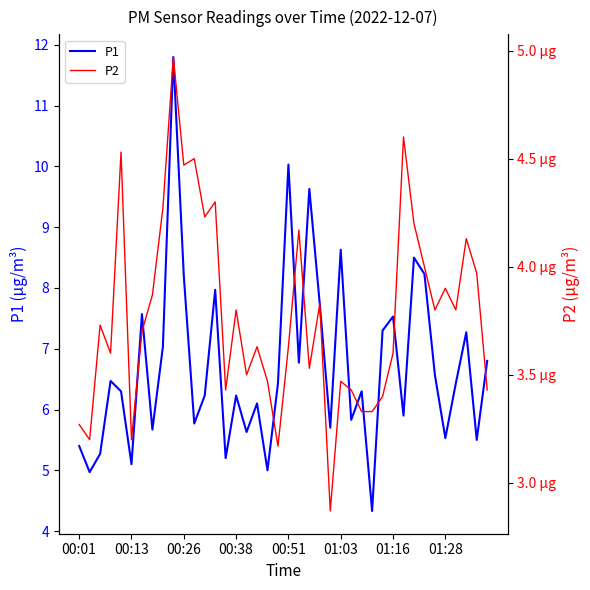

What is the sum of the P2 values at 23 and 21?

8.0